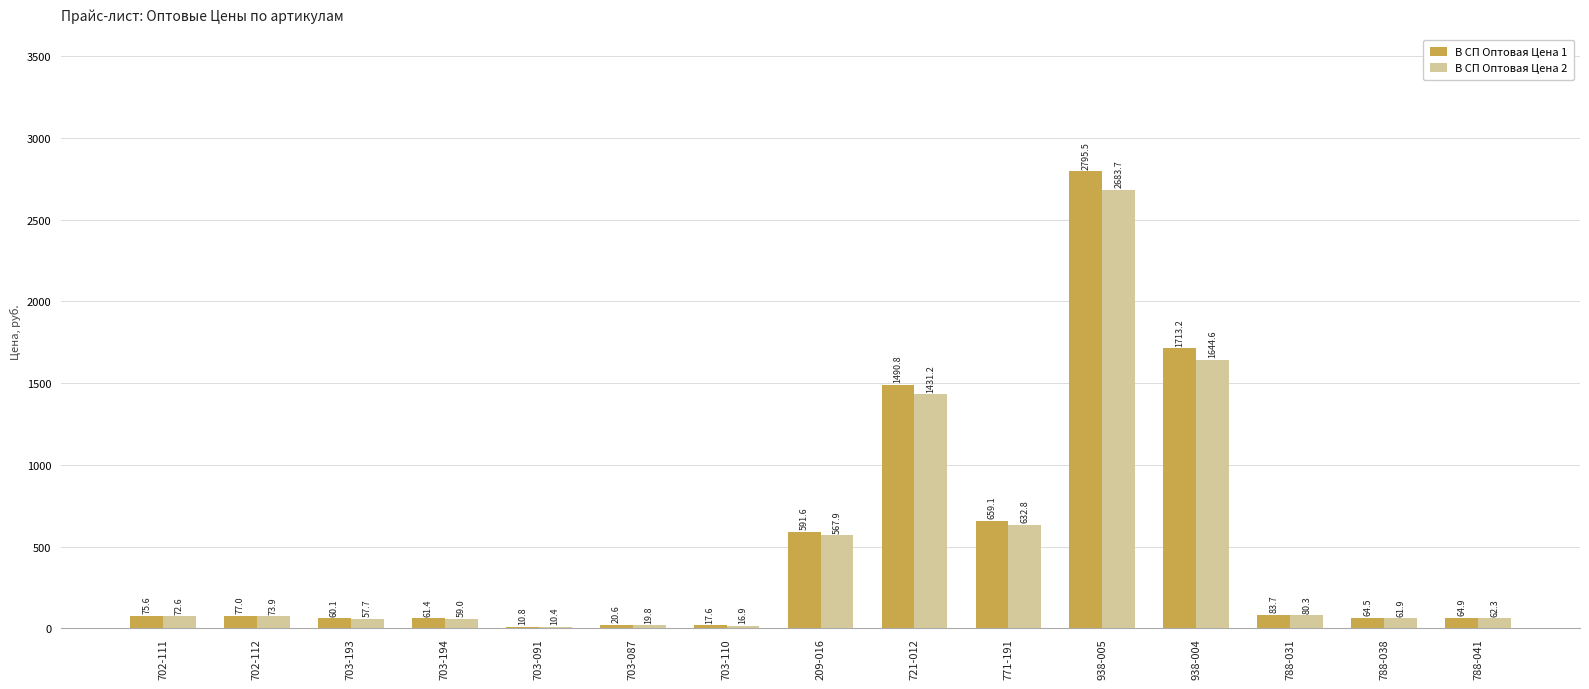

Between 703-087 and 788-038, which series saw the biggest shift?

В СП Оптовая Цена 1